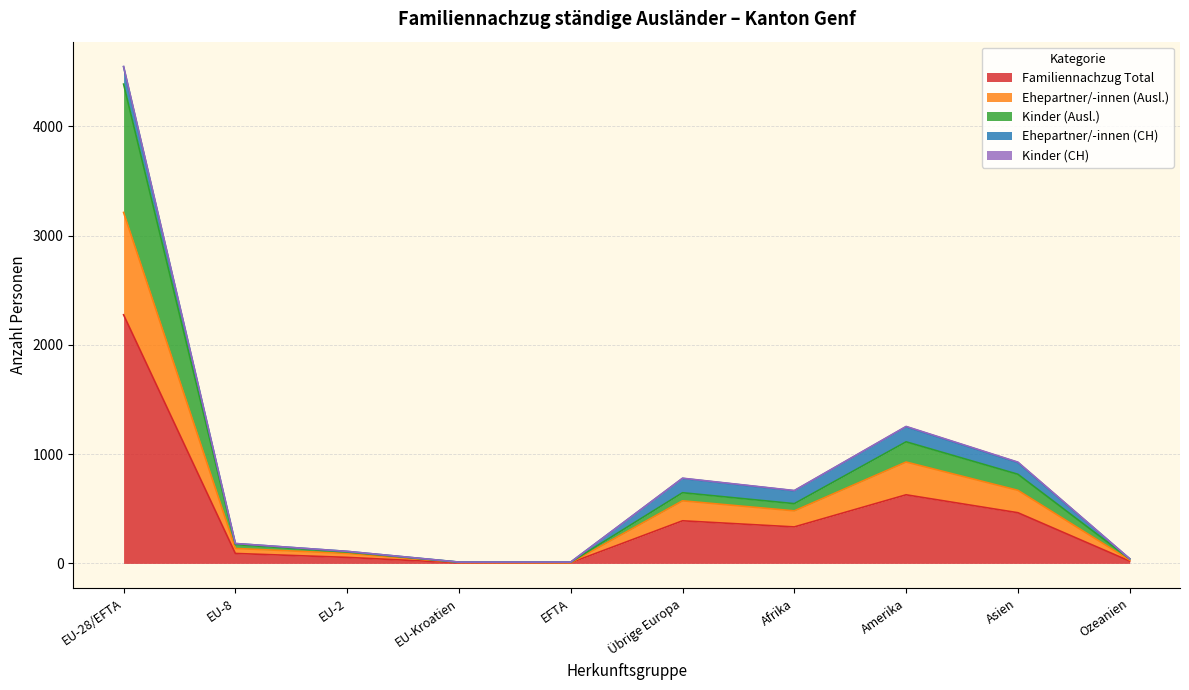

True or false: Familiennachzug Total has a value of 882 at Amerika.

False